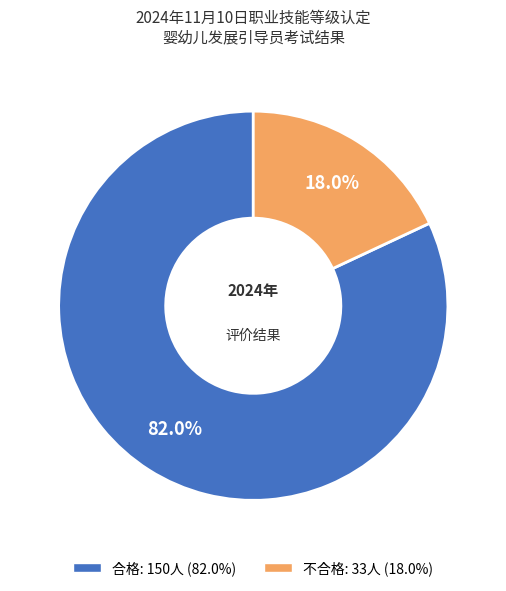

True or false: 合格 accounts for 82% of the total.

True